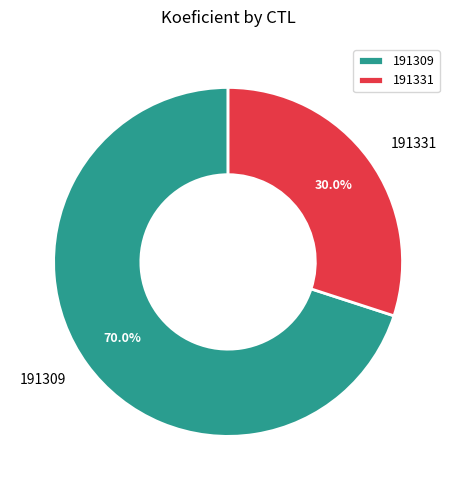

What percentage is NOT represented by 191309?

30.0%